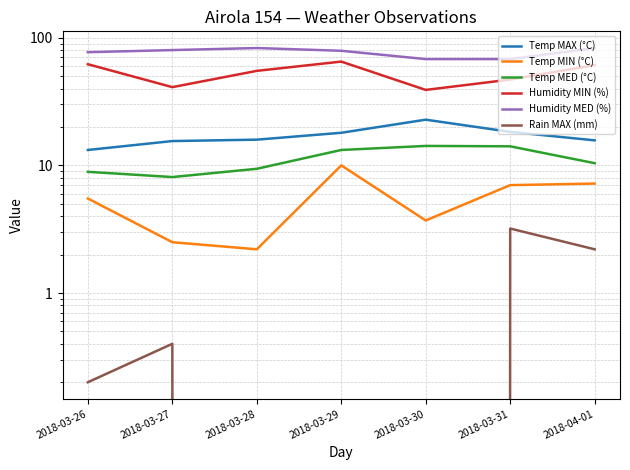

At which label is Temp MIN (°C) closest to 6?

2018-03-26